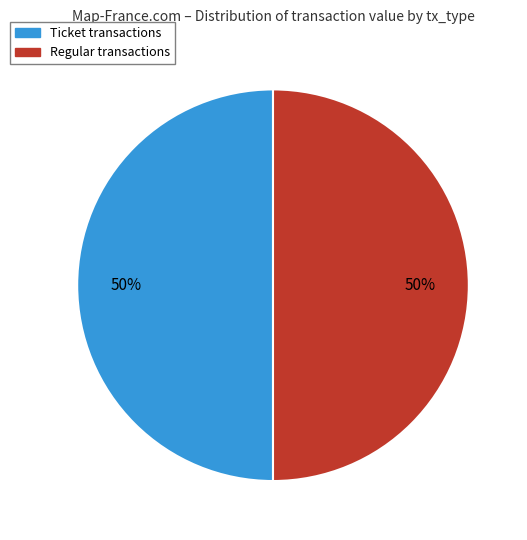

Is the sum of Ticket and Regular greater than half?

Yes